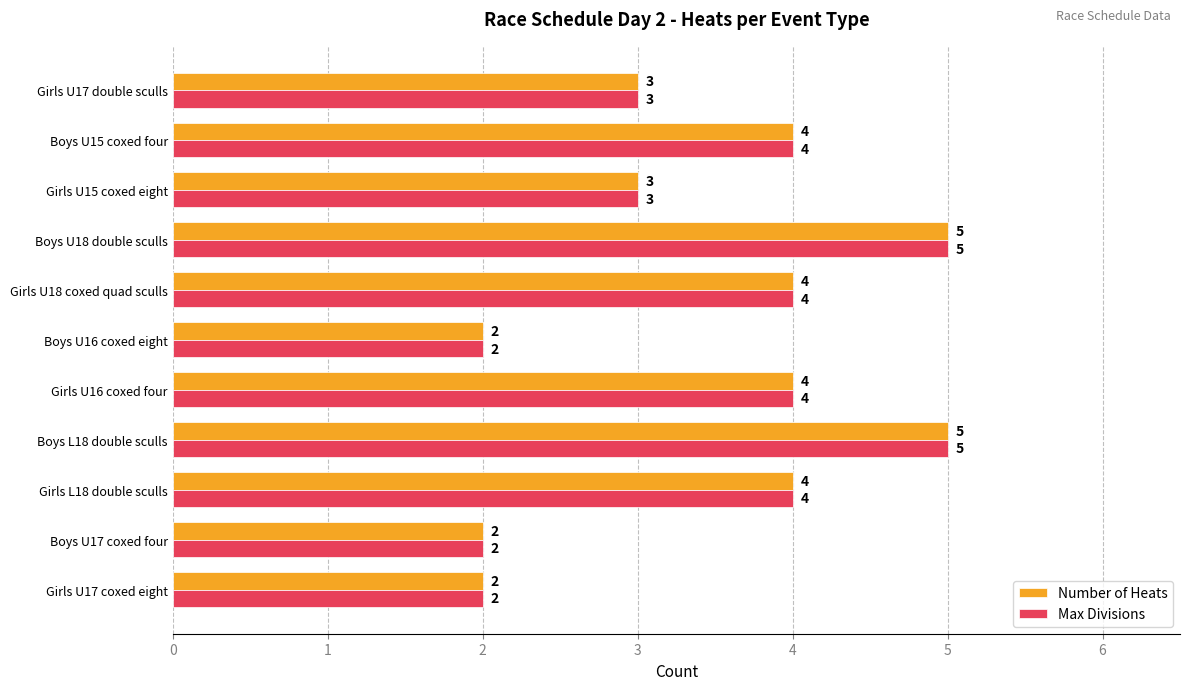

What is the greatest value displayed?

5